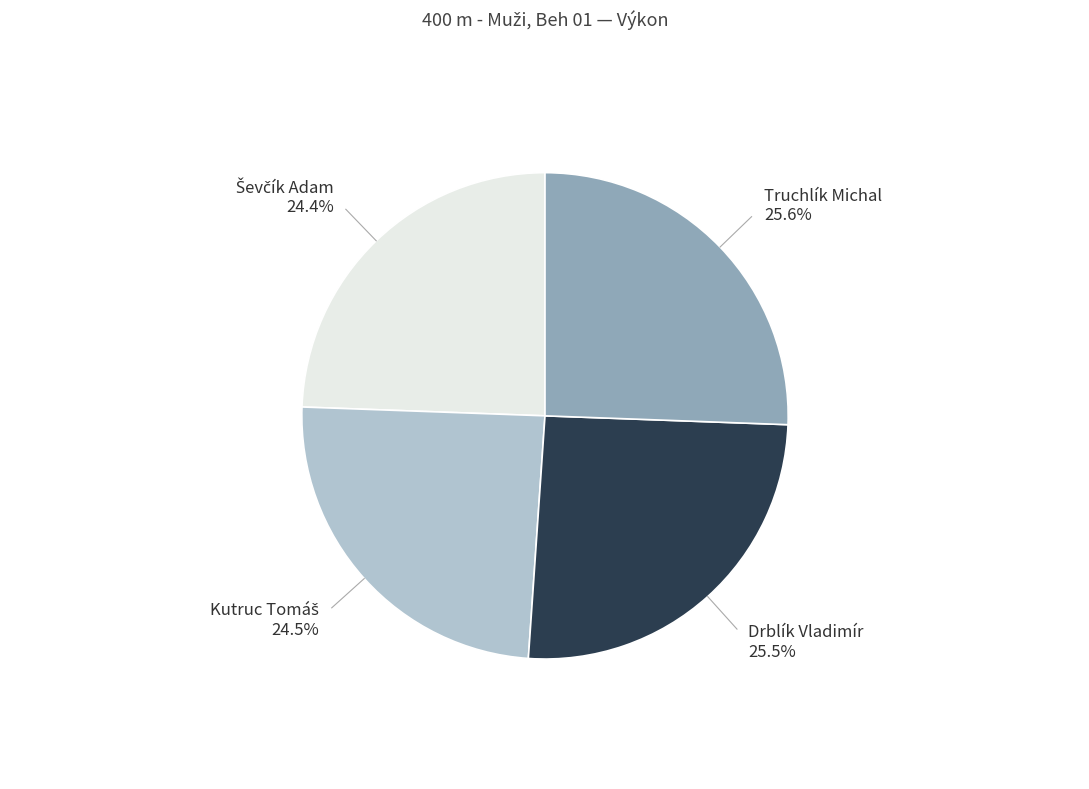

To the nearest percent, what is the combined percentage of Truchlík Michal and Drblík Vladimír?

51%